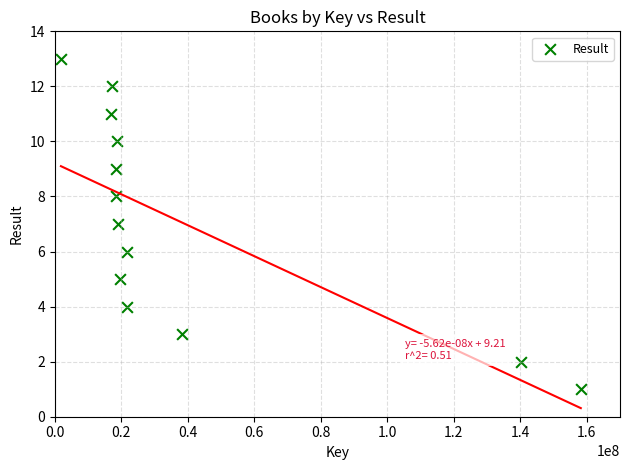

What is the range of X values (max minus min)?

156360948